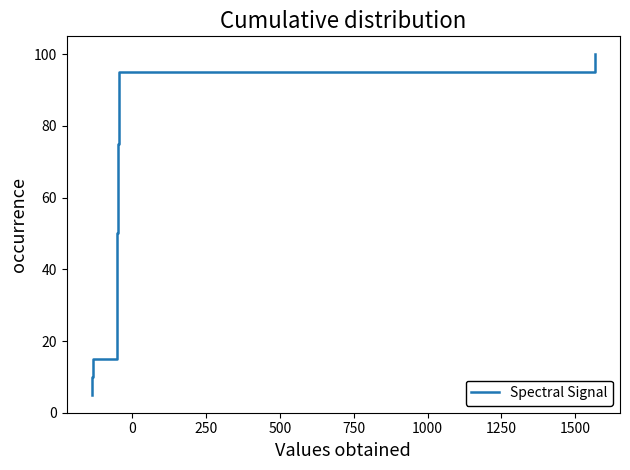

What is the smallest value displayed?

5.0